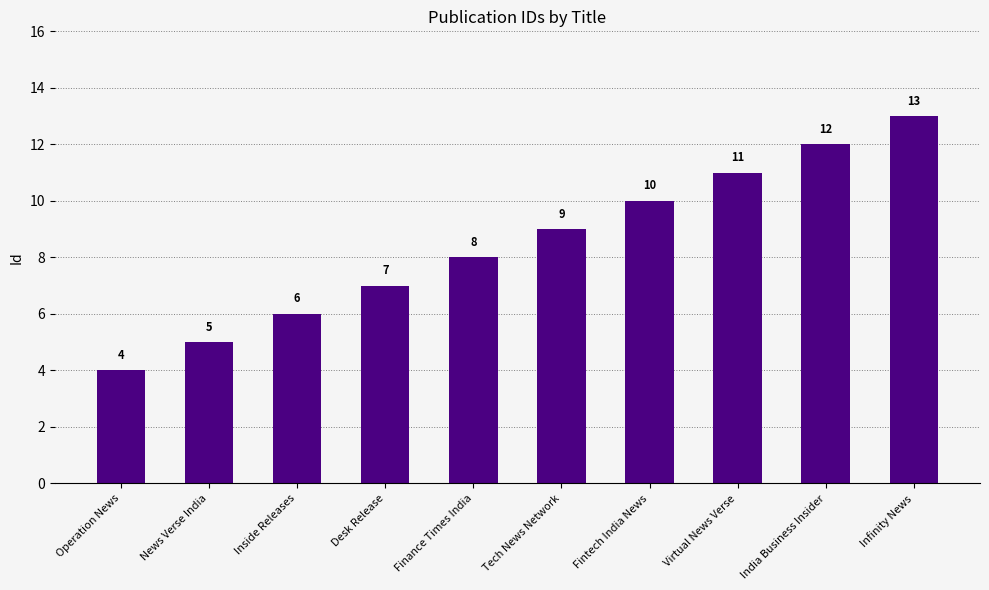

What is the value of the 10th bar from the left?

13